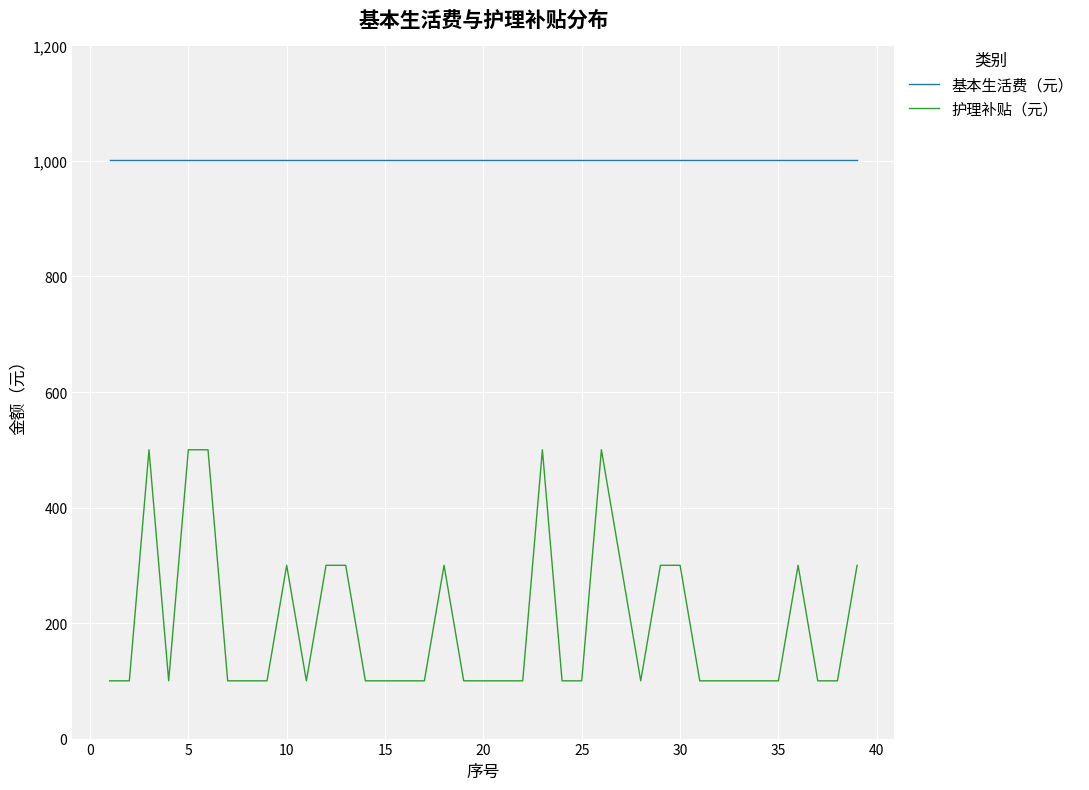

True or false: 基本生活费（元） and 护理补贴（元） intersect in this chart.

False